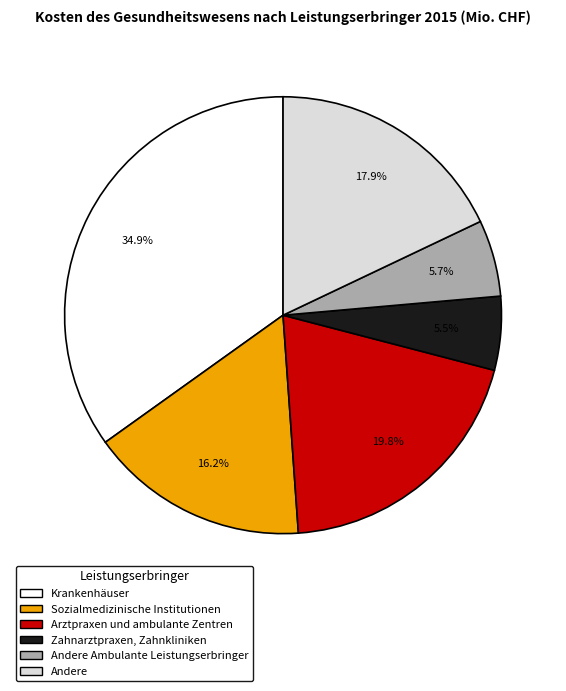

How many segments does this pie chart have?

6